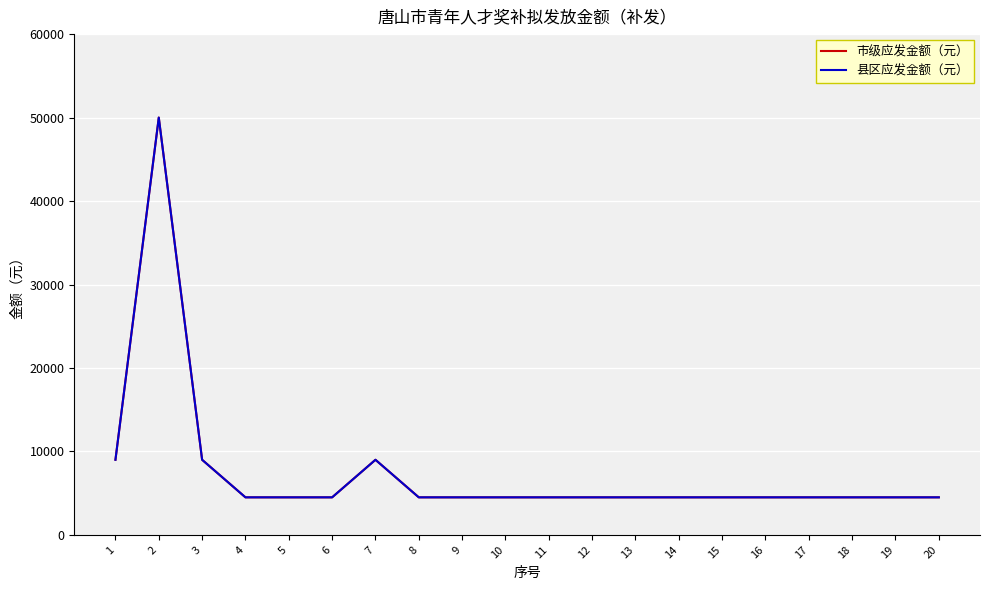

True or false: 市级应发金额（元） and 县区应发金额（元） cross at least once.

False